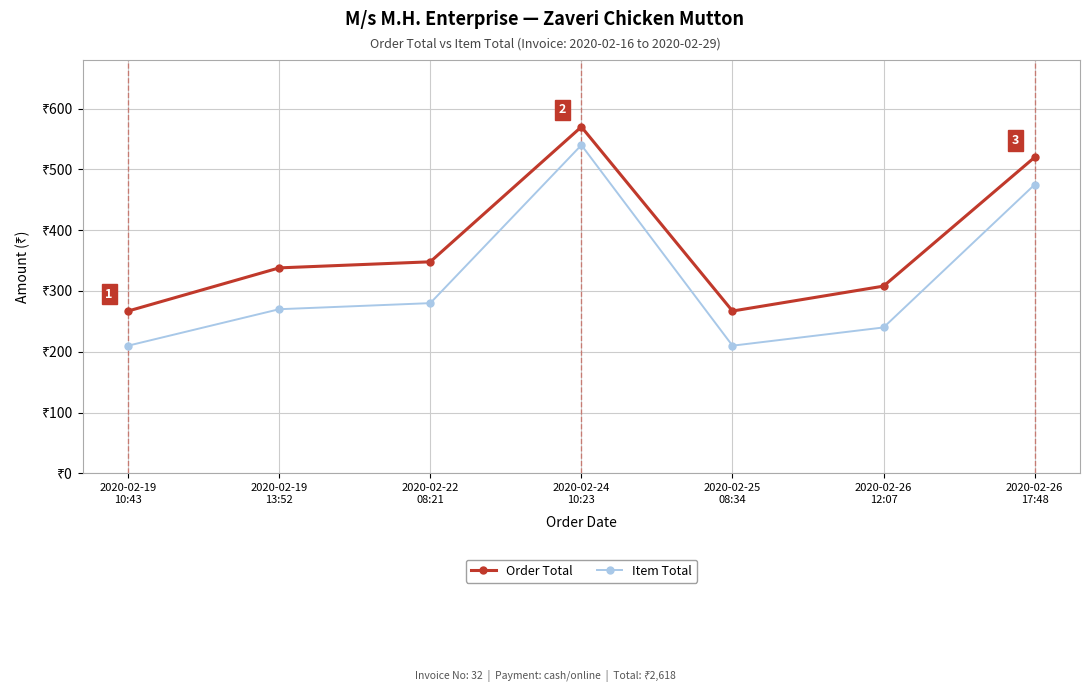

What is the sum of all Item Total values?

2225